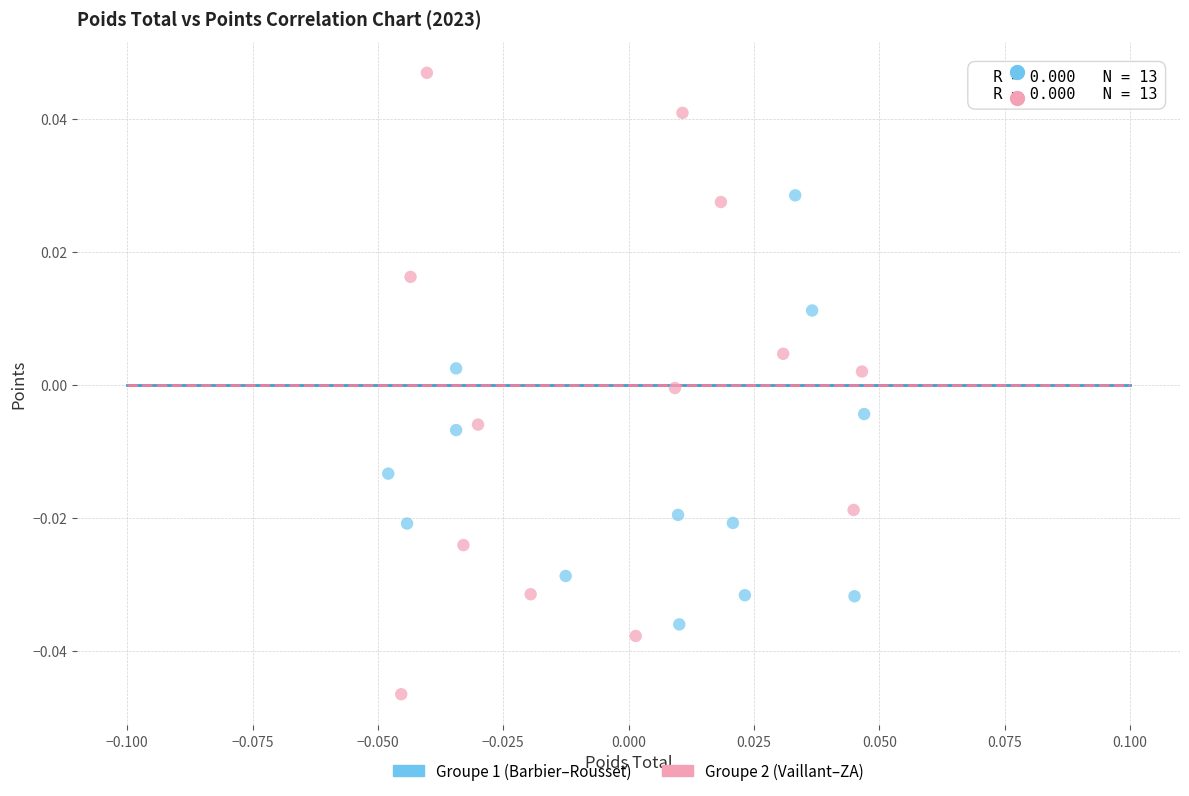

What are all the series names shown in the legend?

Groupe 1 (Barbier–Rousset), Groupe 2 (Vaillant–ZA)